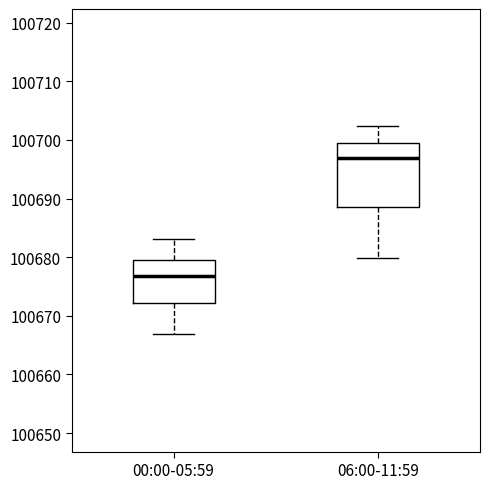

Where is the upper edge of the box for 00:00-05:59 on the y-axis? The values are not printed on the chart, so give them approximately, as read against the axis.

100680